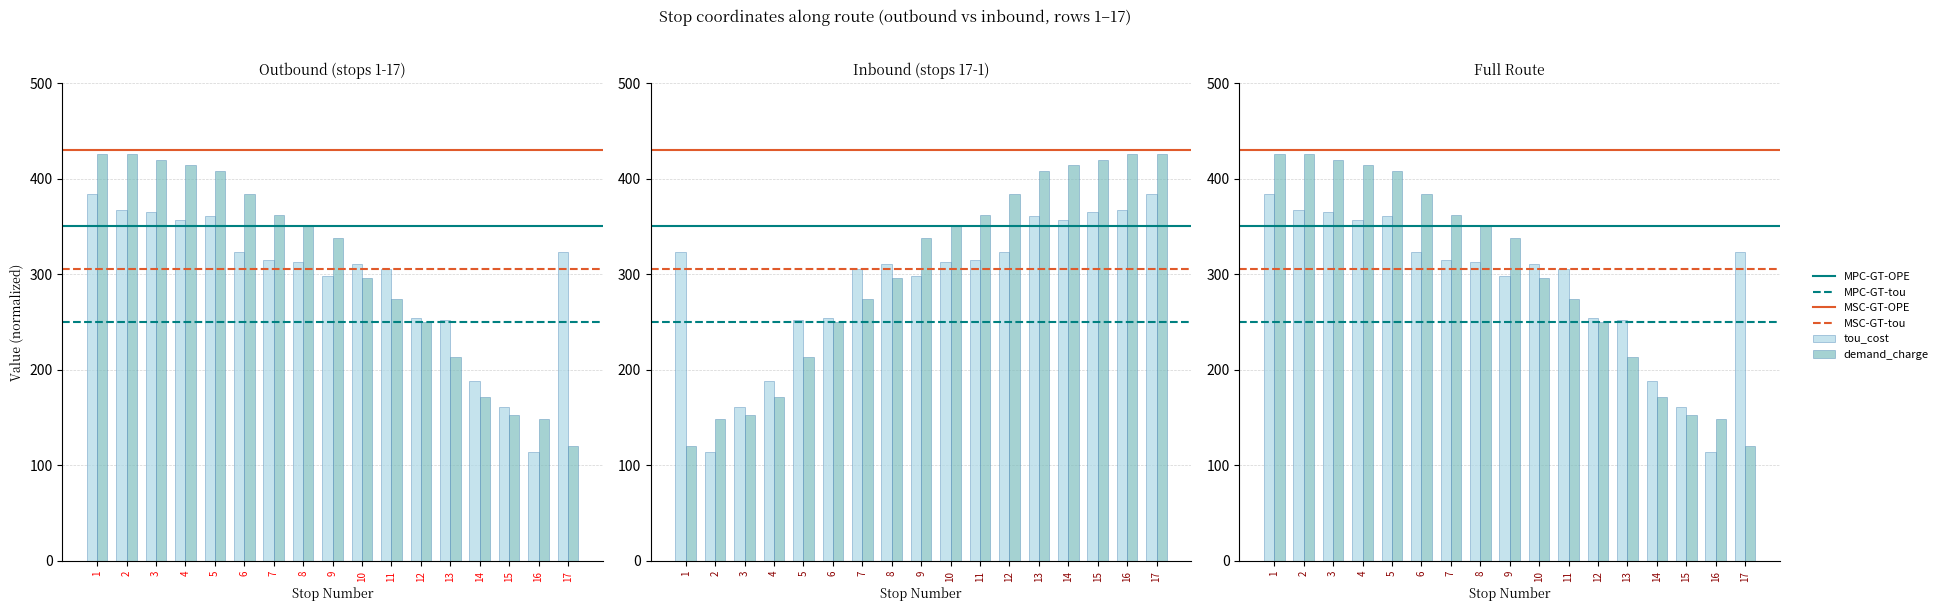

Are the bars grouped side by side (vs. stacked)?

Yes